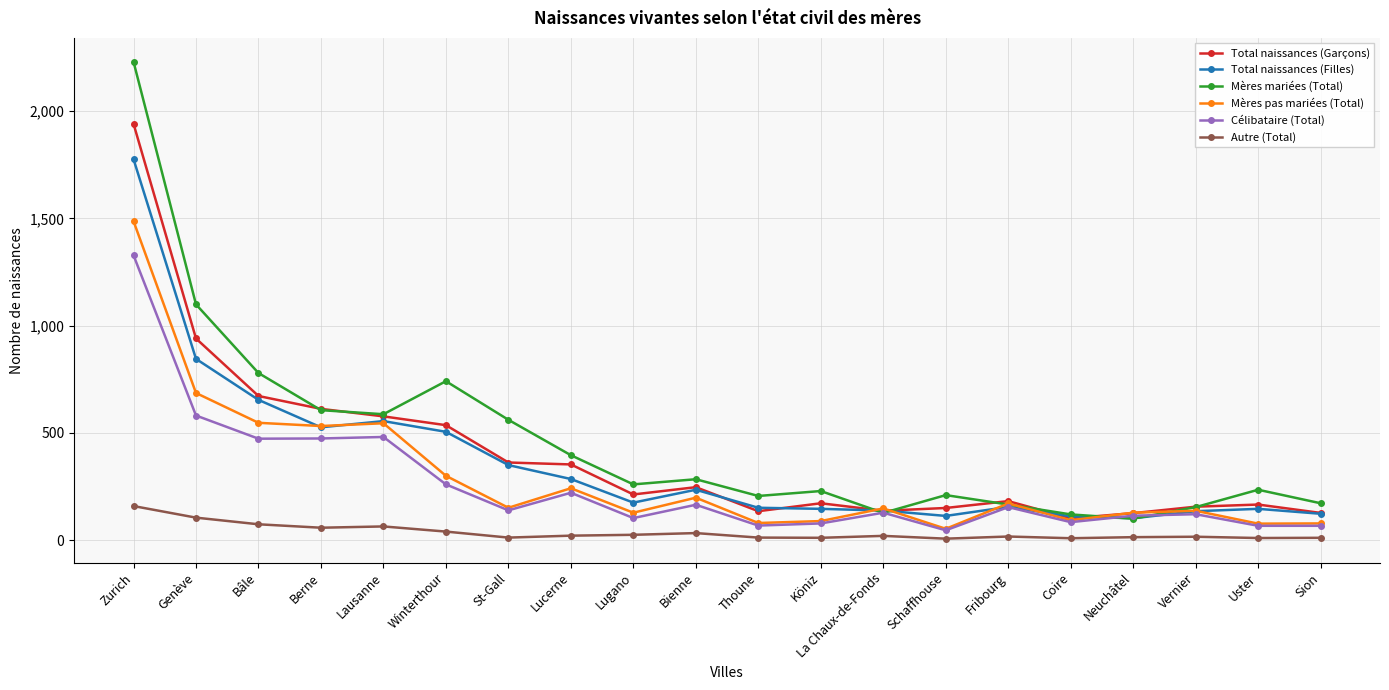

What is the label of the 12th point from the right?

Lugano